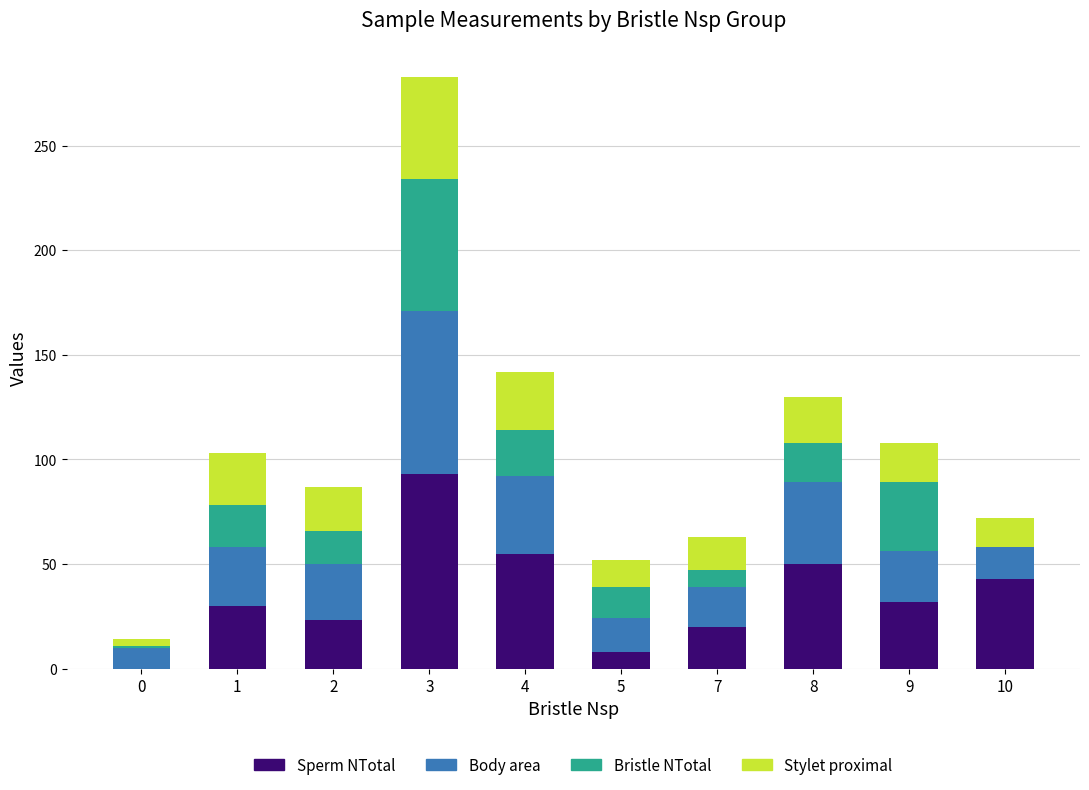

At which category is the sum across all series the highest?

3